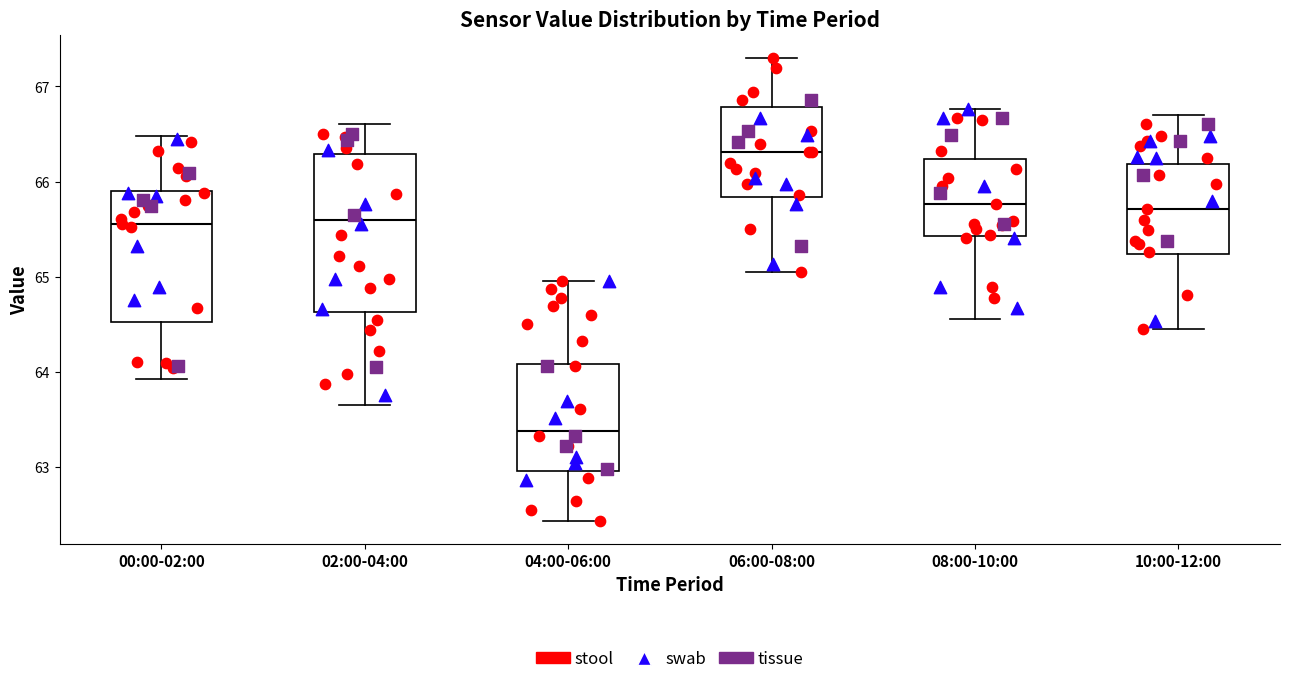

Reading left to right, transcribe this box plot: for each box, give where its median line is, the range the box spans, and where its two whiskers end, as read against the y-axis. The values are not printed on the chart, so give them approximately, as read against the axis.

00:00-02:00: median 65.6, box 64.5 to 65.9, whiskers 63.9 to 66.5
02:00-04:00: median 65.6, box 64.6 to 66.3, whiskers 63.7 to 66.6
04:00-06:00: median 63.4, box 63.0 to 64.1, whiskers 62.4 to 65.0
06:00-08:00: median 66.3, box 65.8 to 66.8, whiskers 65.1 to 67.3
08:00-10:00: median 65.8, box 65.4 to 66.2, whiskers 64.6 to 66.8
10:00-12:00: median 65.7, box 65.2 to 66.2, whiskers 64.5 to 66.7